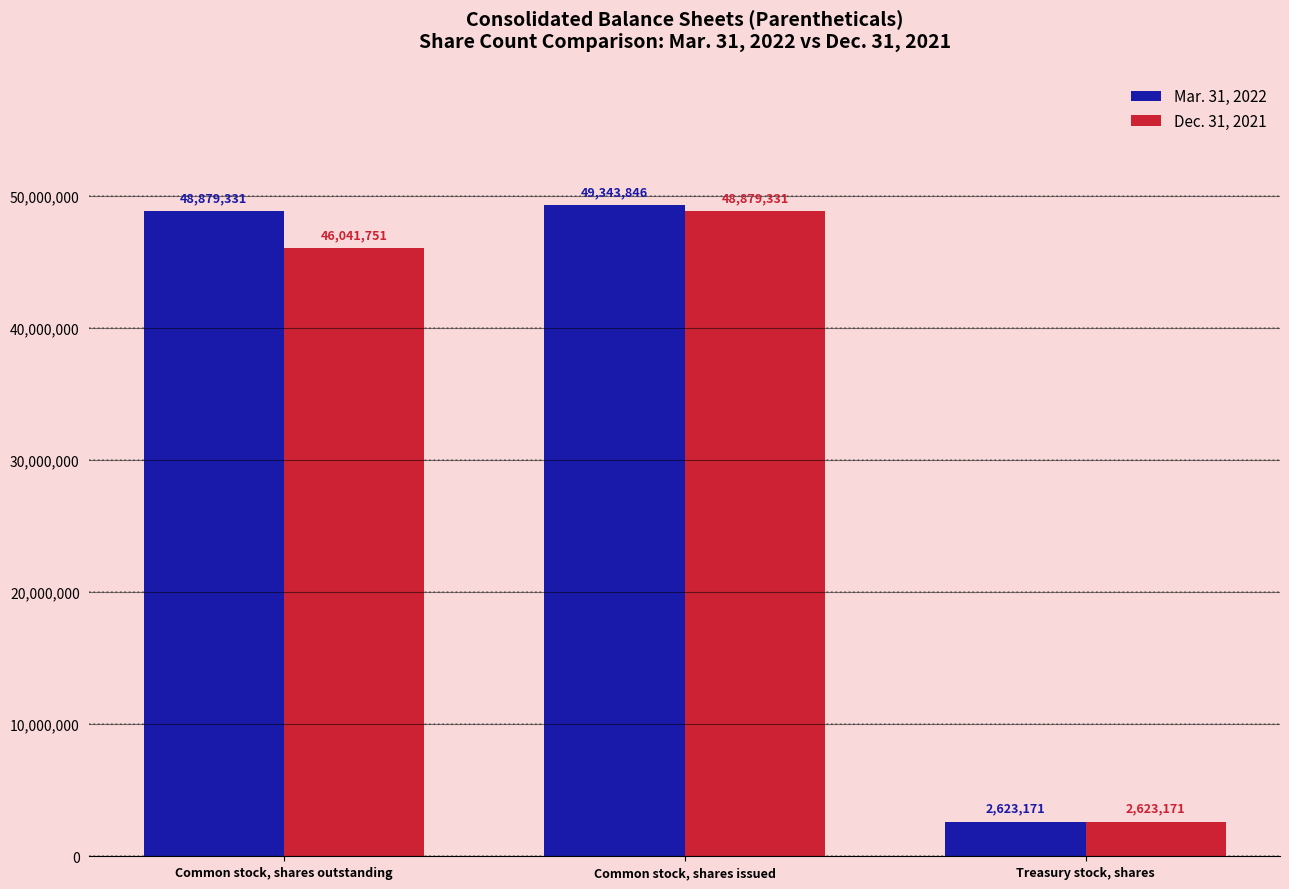

Reading left to right, what are all the values shown in this chart?

Mar. 31, 2022: Common stock, shares outstanding=48879331	Common stock, shares issued=49343846	Treasury stock, shares=2623171
Dec. 31, 2021: Common stock, shares outstanding=46041751	Common stock, shares issued=48879331	Treasury stock, shares=2623171